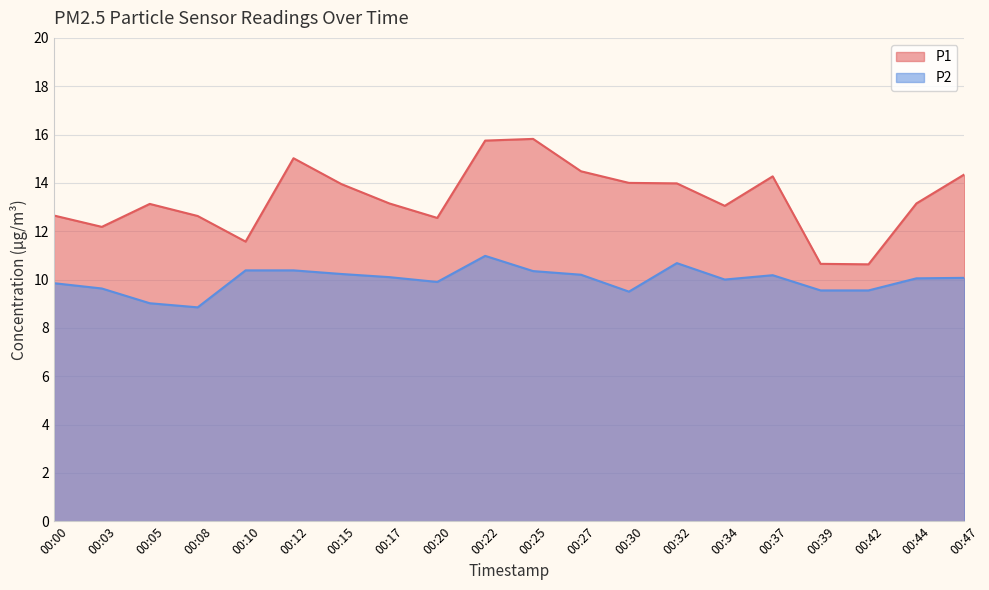

What is the difference between the maximum and minimum values in the P1 series?

5.2